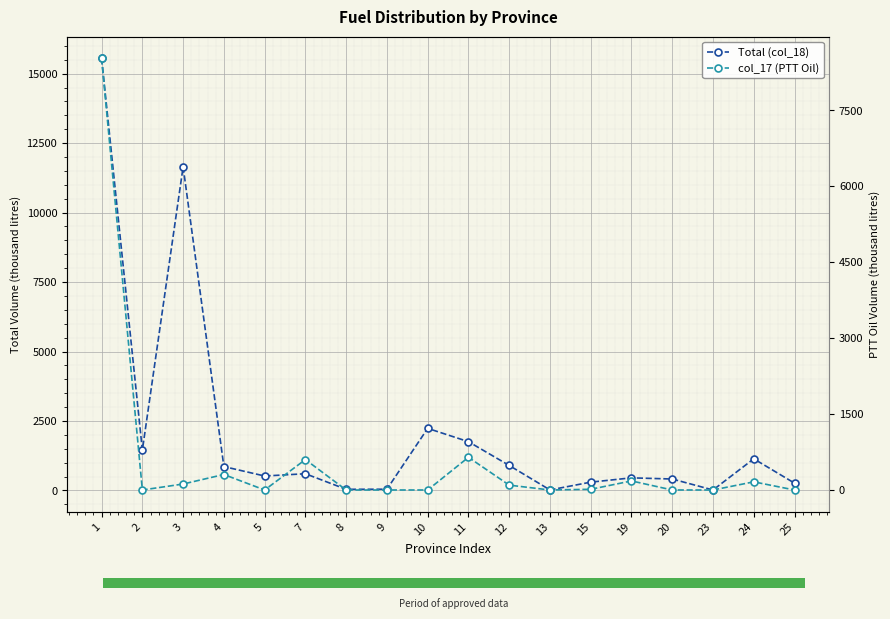

What is the difference between the second highest and second lowest values in the Total (col_18) series?

11631